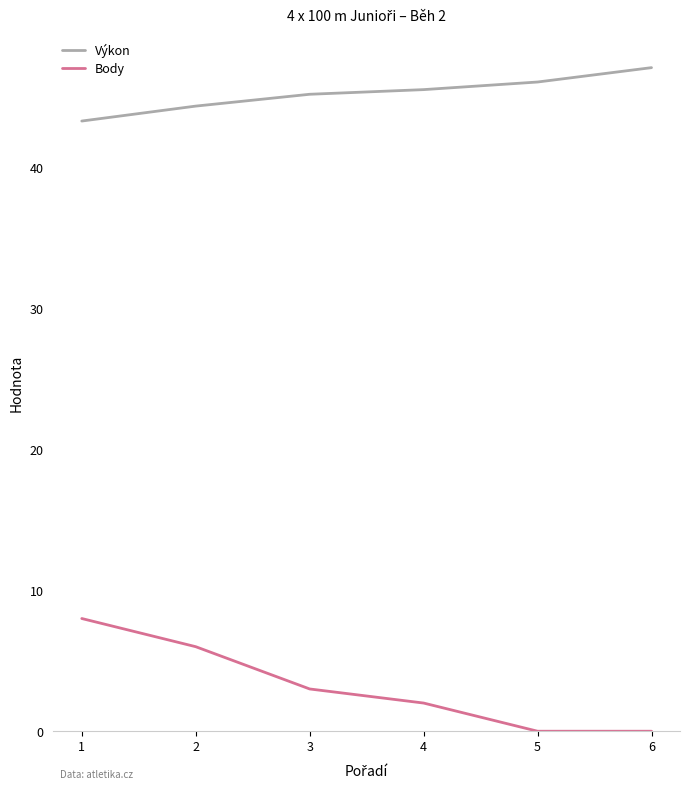

The value of Výkon at 1 is 43.3. True or false?

True